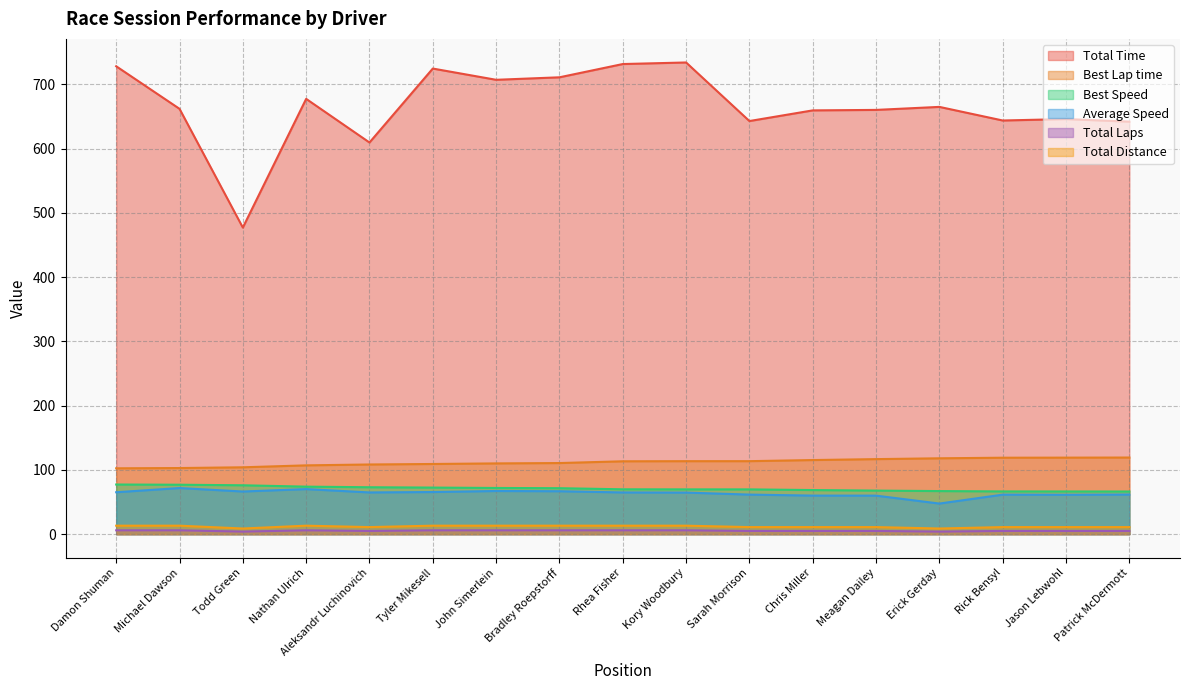

Which series changed the most between Damon Shuman and Todd Green?

Total Time